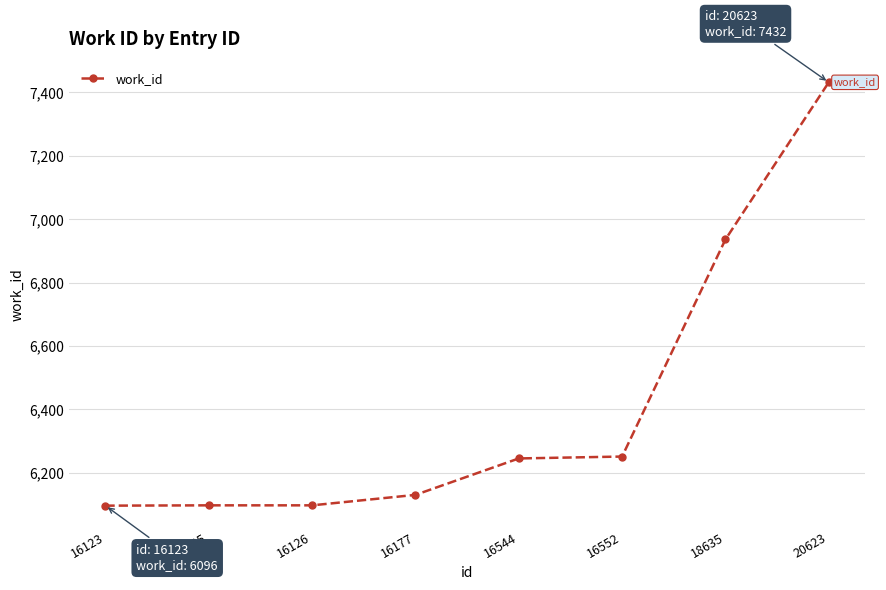

True or false: there are more than 1 points higher than both neighbors.

False